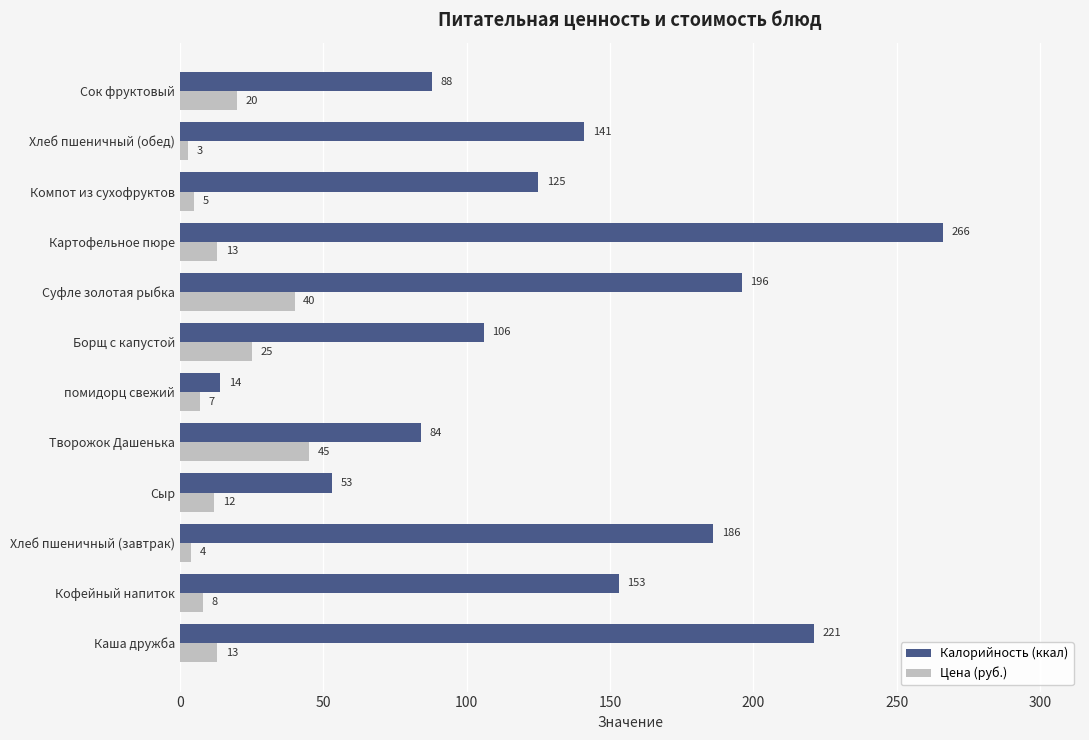

What is the sum of the Калорийность (ккал) values at Суфле золотая рыбка and Компот из сухофруктов?

321